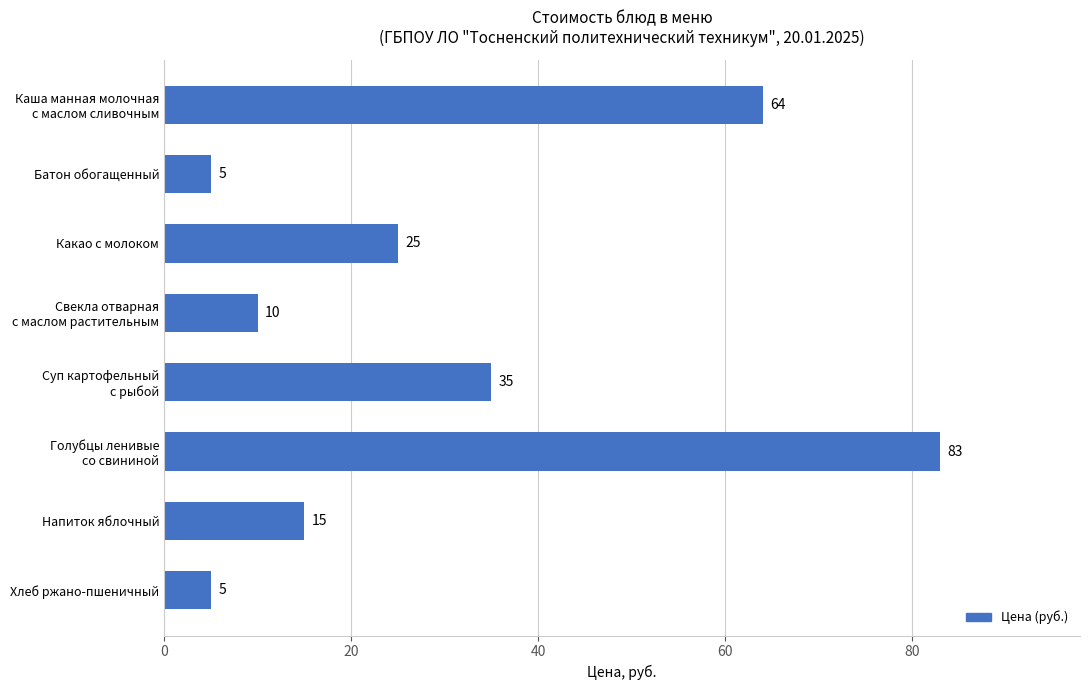

What is the maximum value shown in the chart?

83